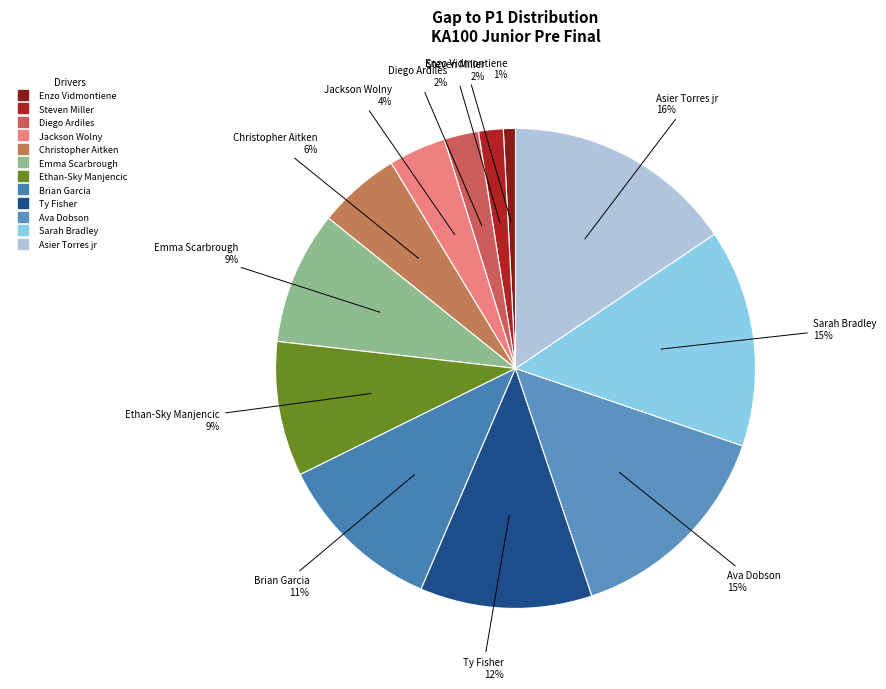

How many slices are in this pie chart?

12